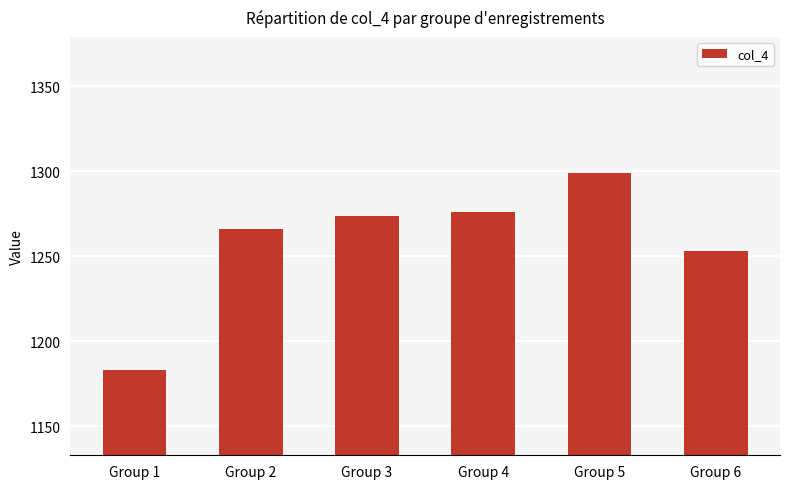

Reading left to right, what are all the values shown in this chart?

Group 1=1183	Group 2=1266	Group 3=1274	Group 4=1276	Group 5=1299	Group 6=1253